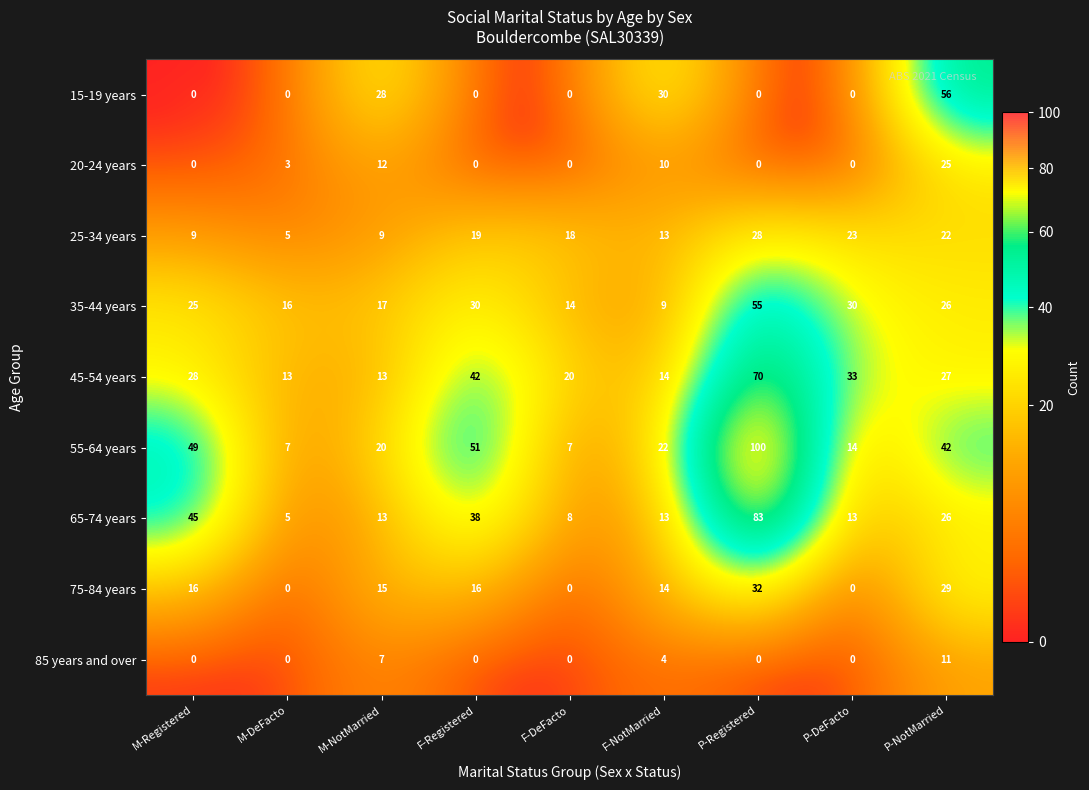

What is the sum of the 55-64 years values at M-NotMarried and F-NotMarried?

42